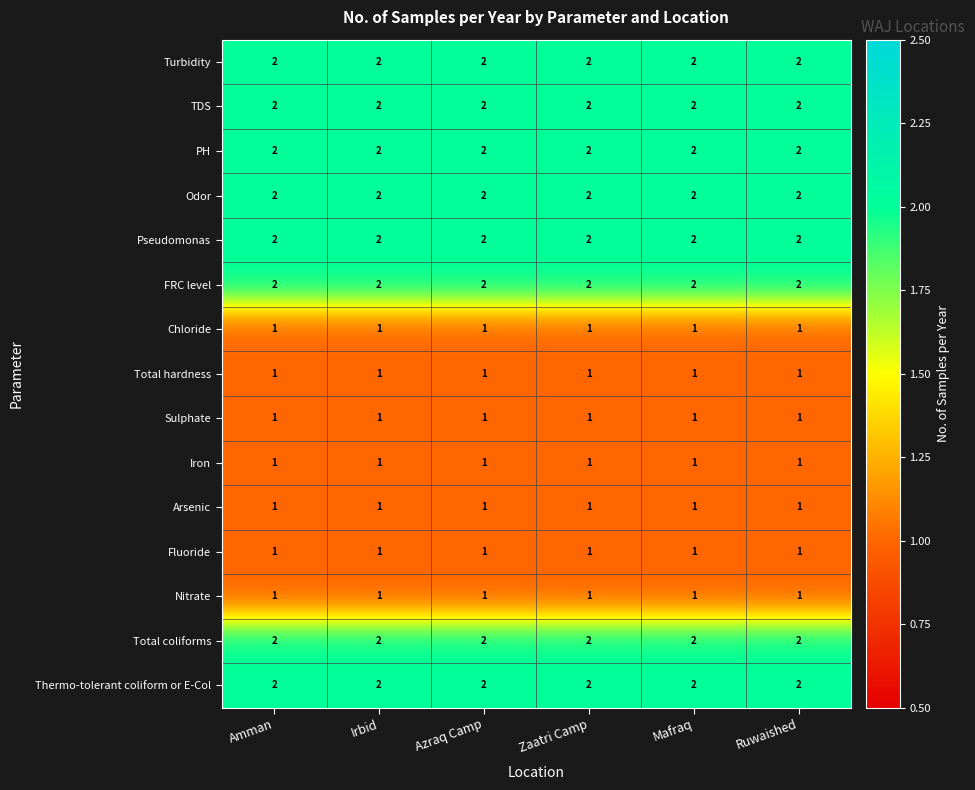

Is the value of Odor at Ruwaished greater than the value of Chloride at Azraq Camp?

Yes